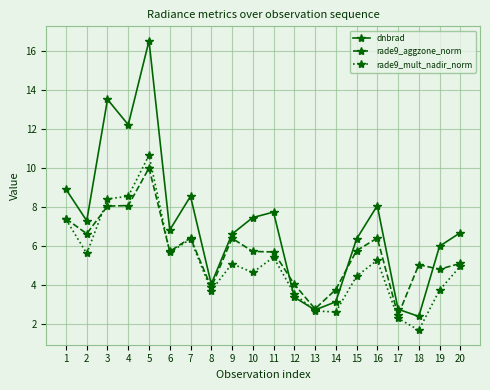

What is the value of the dnbrad point at the 16th from the left?

8.1